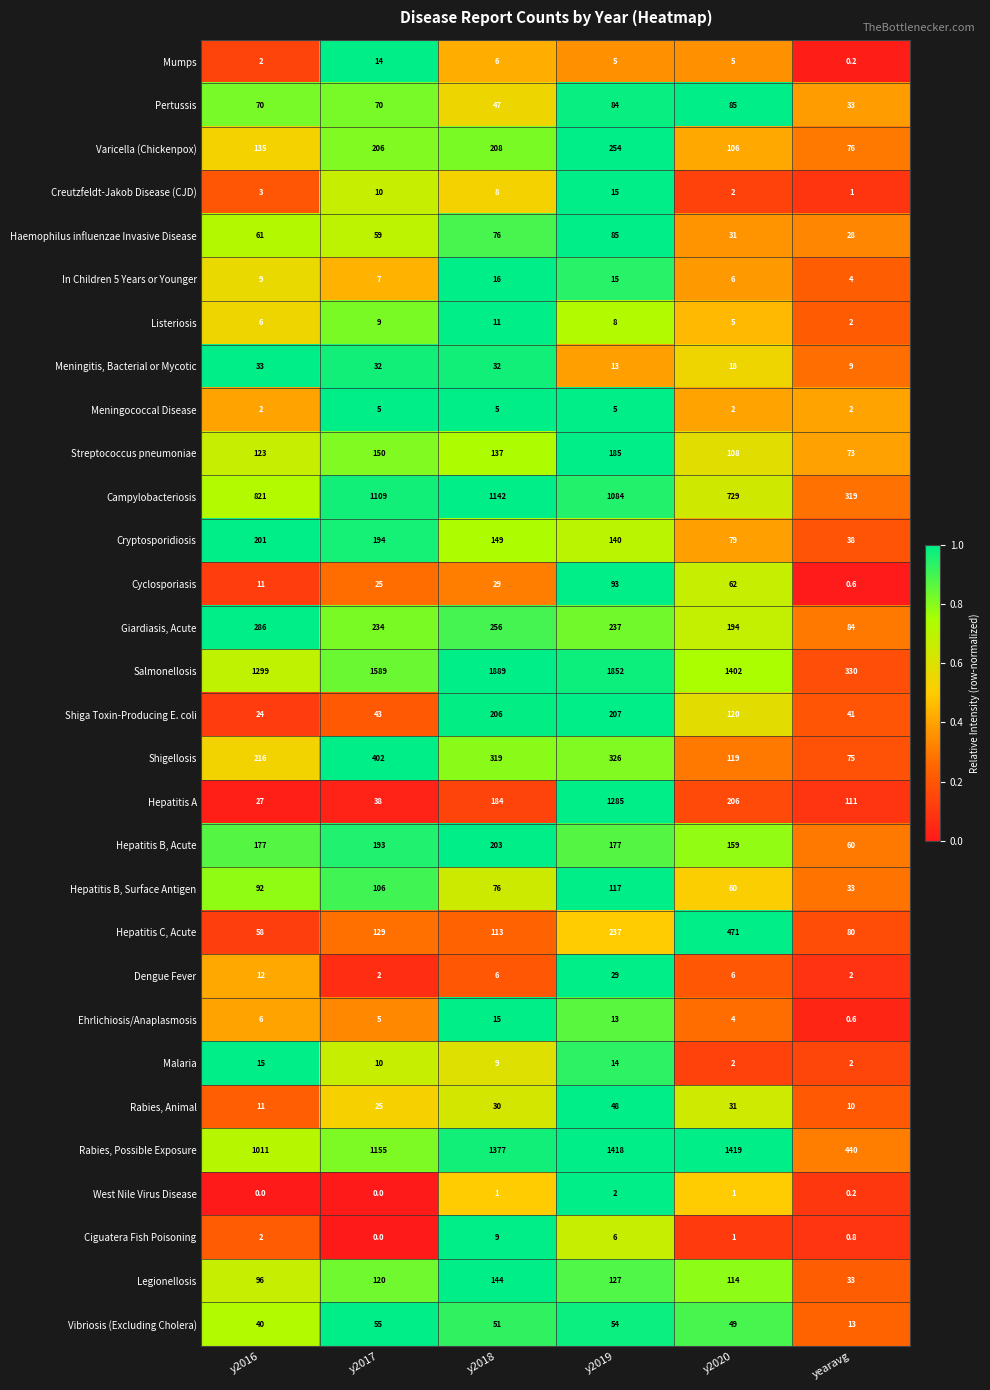

What is the difference between the maximum and second lowest values in the Rabies, Animal series?

37.0